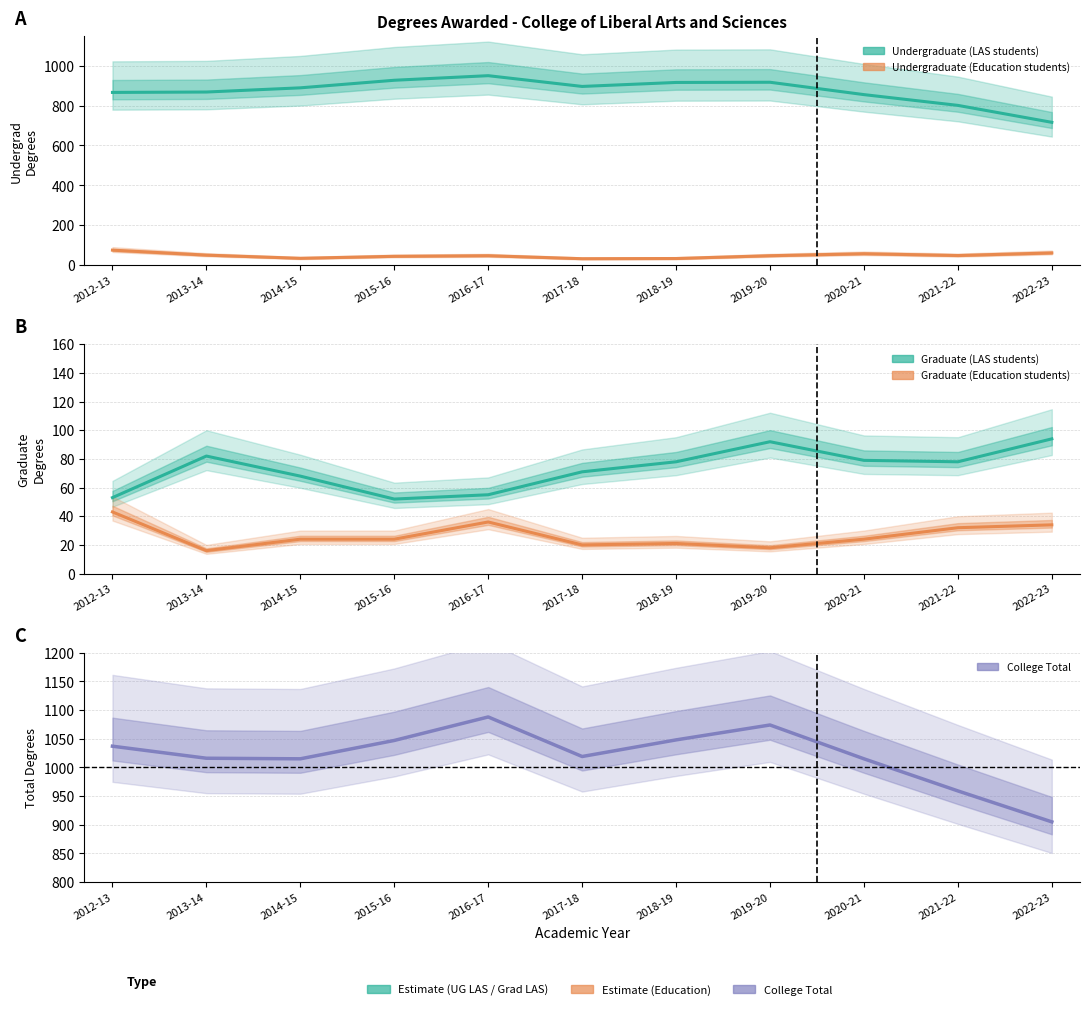

What is the label of the 10th point from the right?

2013-14